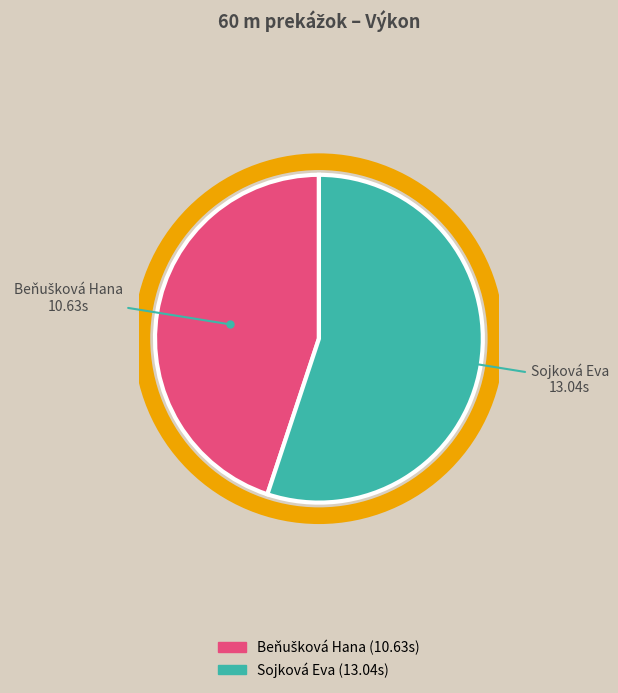

The Sojková Eva slice represents 40% of the pie. True or false?

False